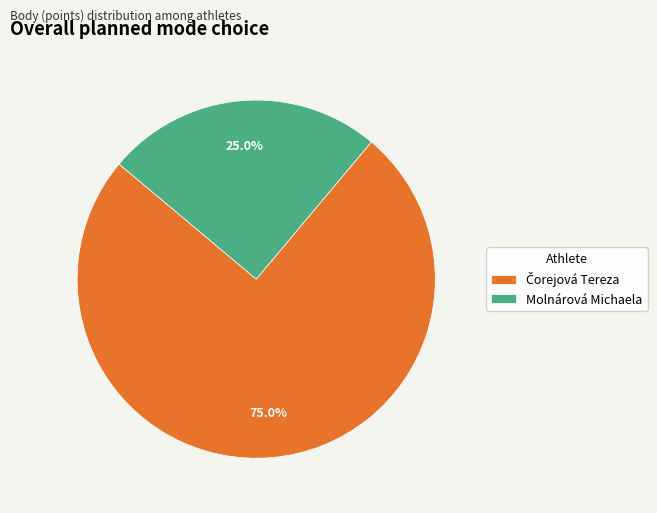

Does any single category account for the majority?

Yes